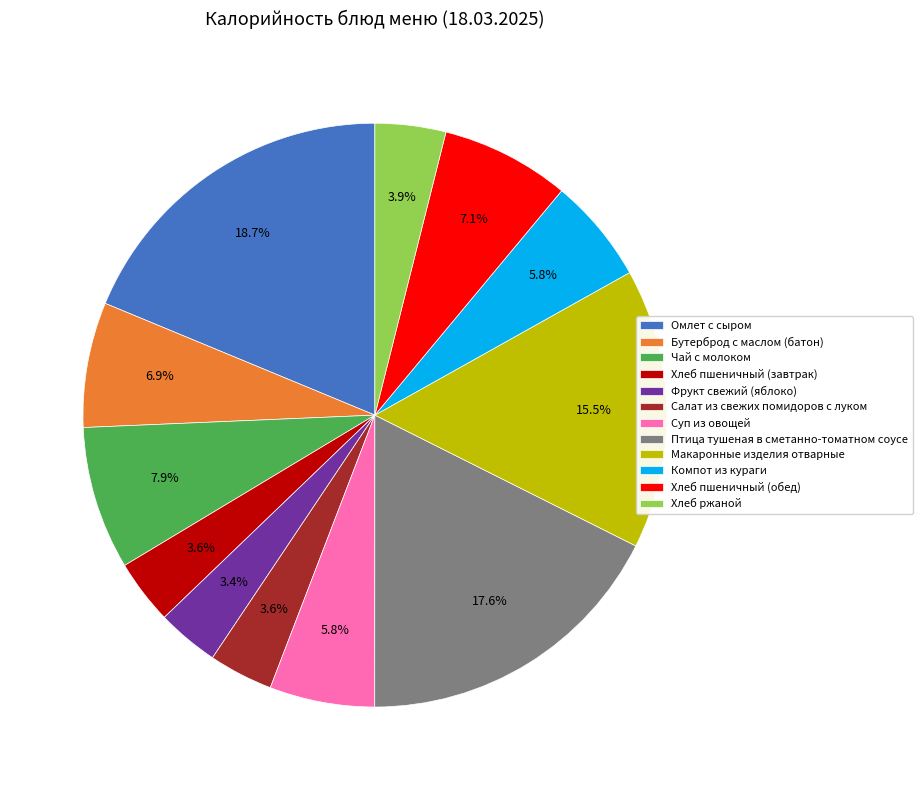

To the nearest percent, what portion does Хлеб ржаной represent?

4%